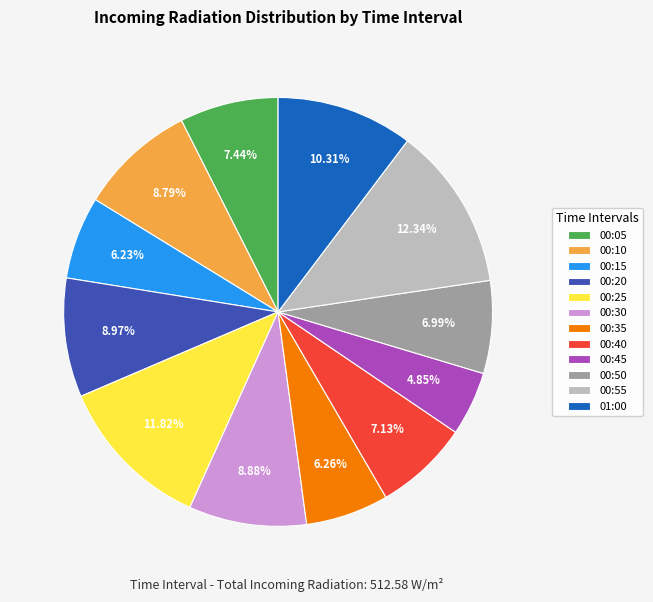

Combined, do 00:10 and 00:25 account for over 50%?

No